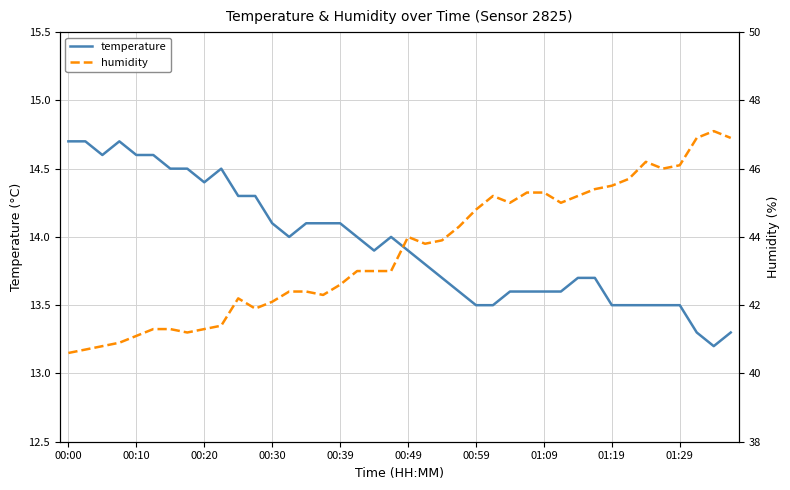

Where is humidity nearest to the value 43?

17